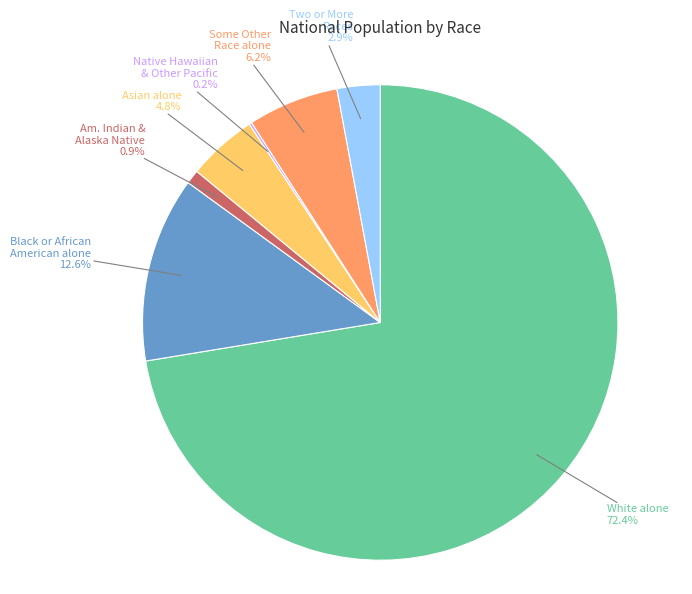

To the nearest percent, what is the average slice percentage?

14%